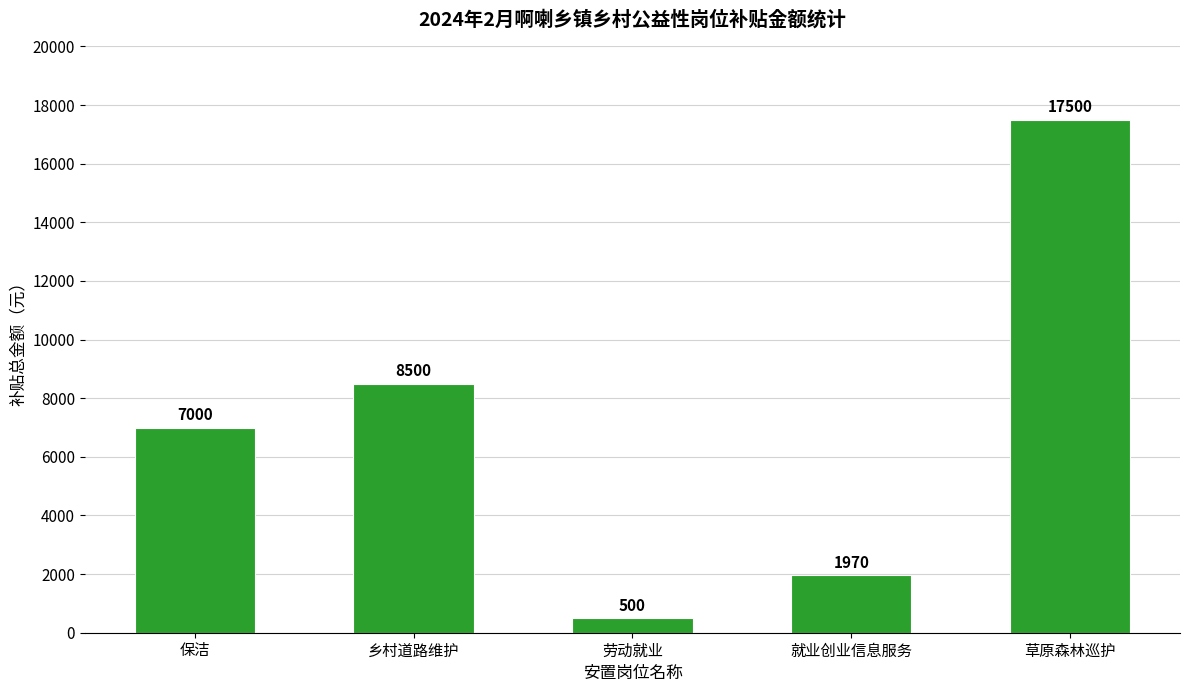

List the labels in order of value, largest first.

草原森林巡护, 乡村道路维护, 保洁, 就业创业信息服务, 劳动就业